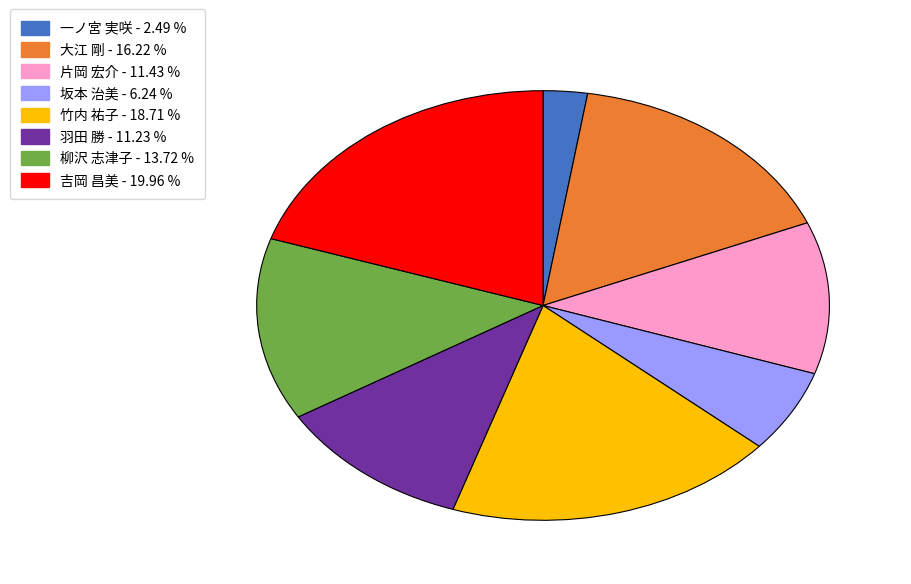

Count the number of slices in the pie.

8